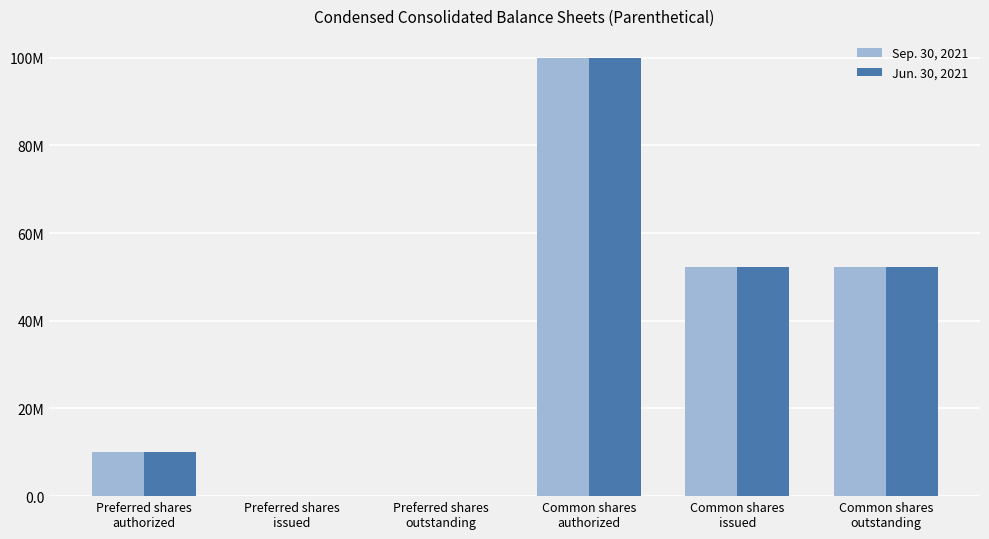

Which series has the largest total across all categories?

Sep. 30, 2021